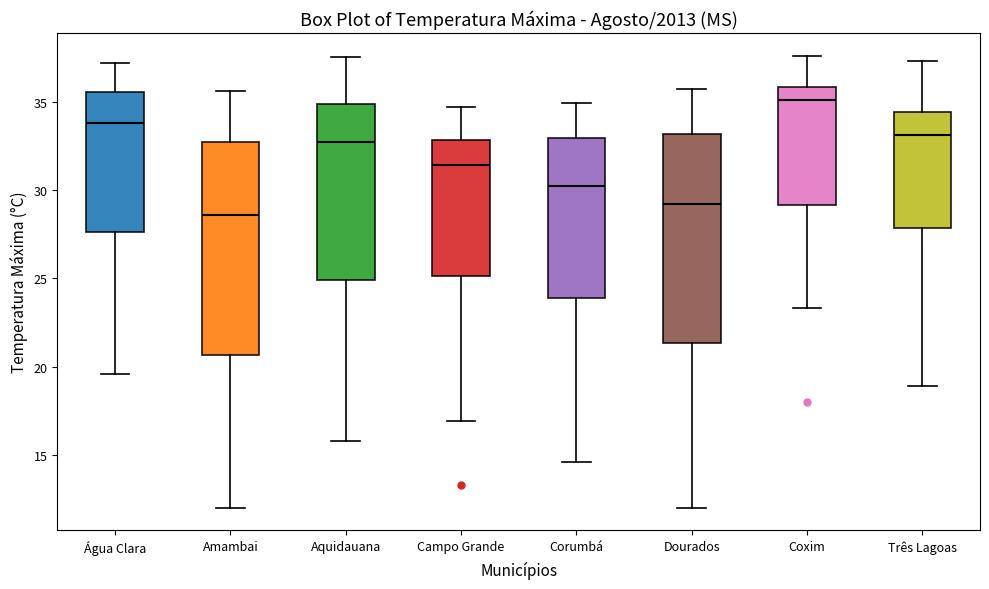

Which box has the lowest median line?

Amambai